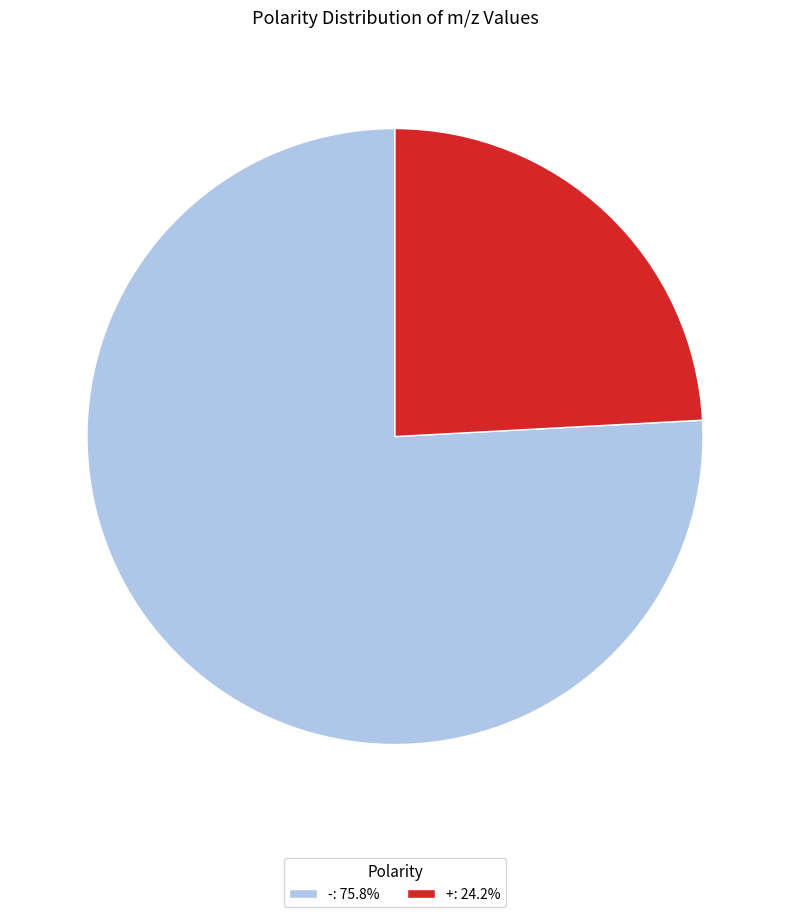

How many segments does this pie chart have?

2